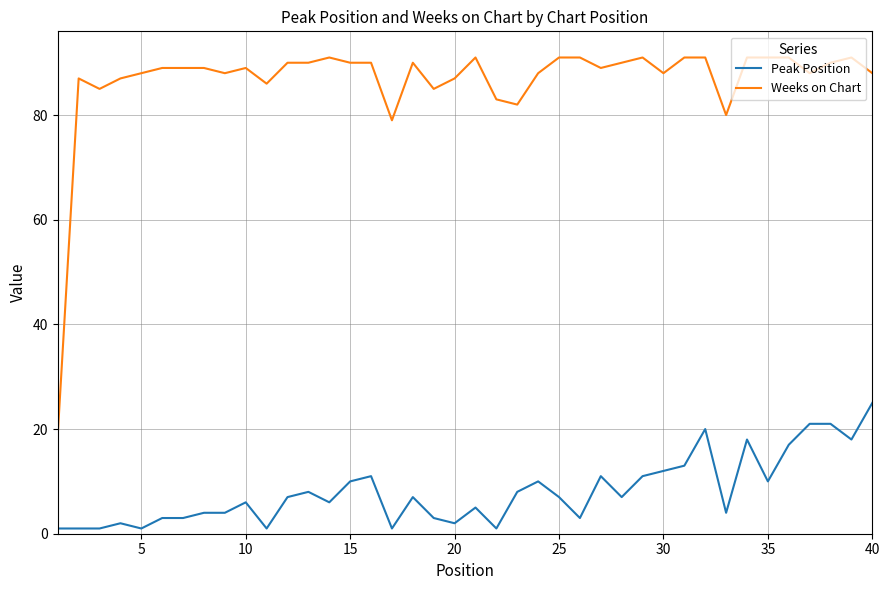

Which series has the largest total across all categories?

Weeks on Chart